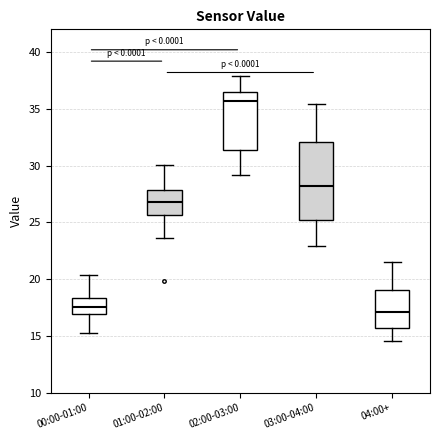

Reading left to right, read every box against the y-axis: the position of its median line, the range the box covers, and the ends of its whiskers. The values are not printed on the chart, so give them approximately, as read against the axis.

00:00-01:00: median 17.5, box 17.0 to 18.5, whiskers 15.0 to 20.5
01:00-02:00: median 27.0, box 25.5 to 28.0, whiskers 23.5 to 30.0
02:00-03:00: median 35.5, box 31.5 to 36.5, whiskers 29.0 to 38.0
03:00-04:00: median 28.0, box 25.0 to 32.0, whiskers 23.0 to 35.5
04:00+: median 17.0, box 15.5 to 19.0, whiskers 14.5 to 21.5